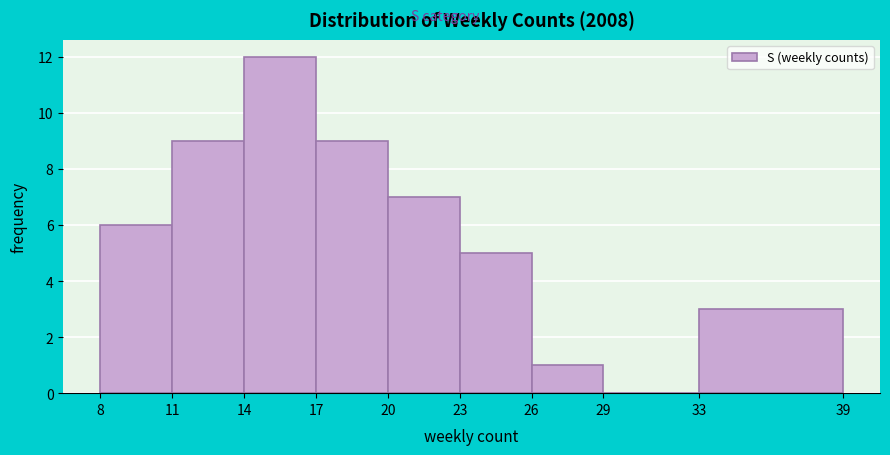

Reading left to right, transcribe this chart: for each bar, give the range it covers on the x-axis and its height. The values are not printed on the chart, so give them approximately, as read against the axis.

8 to 11: 6
11 to 14: 9
14 to 17: 12
17 to 20: 9
20 to 23: 7
23 to 26: 5
26 to 29: 1
29 to 33: 0
33 to 39: 3